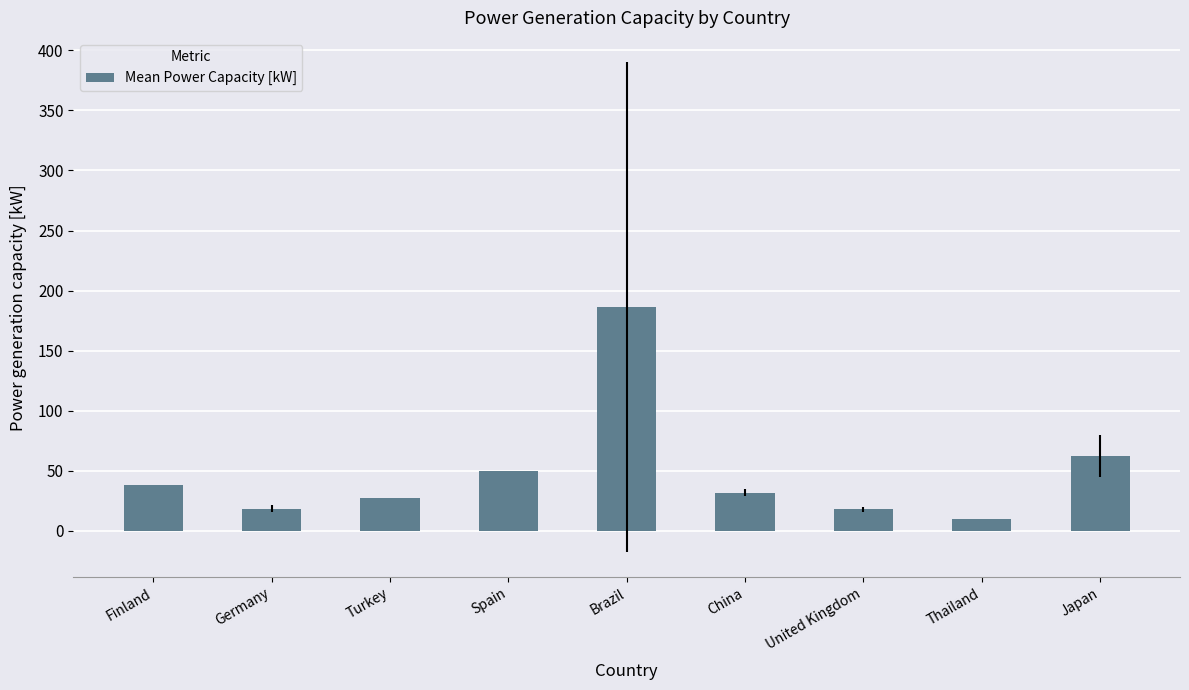

Where is the data nearest to the value 97?

Japan